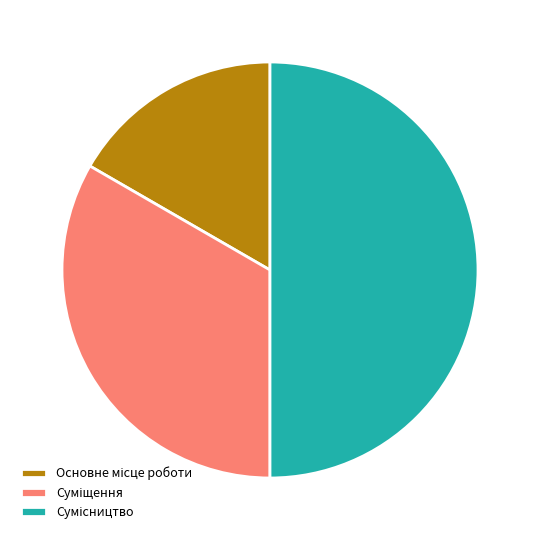

How many segments does this pie chart have?

3